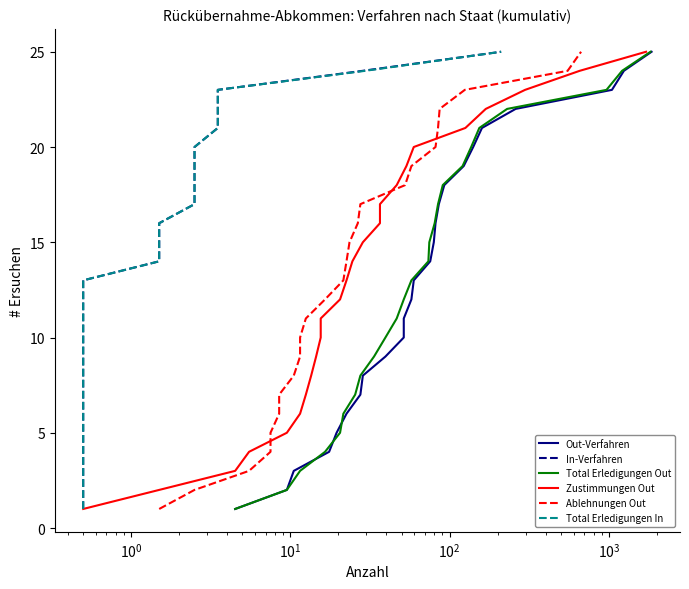

True or false: Total Erledigungen Out has more than 2 interior local peaks.

False